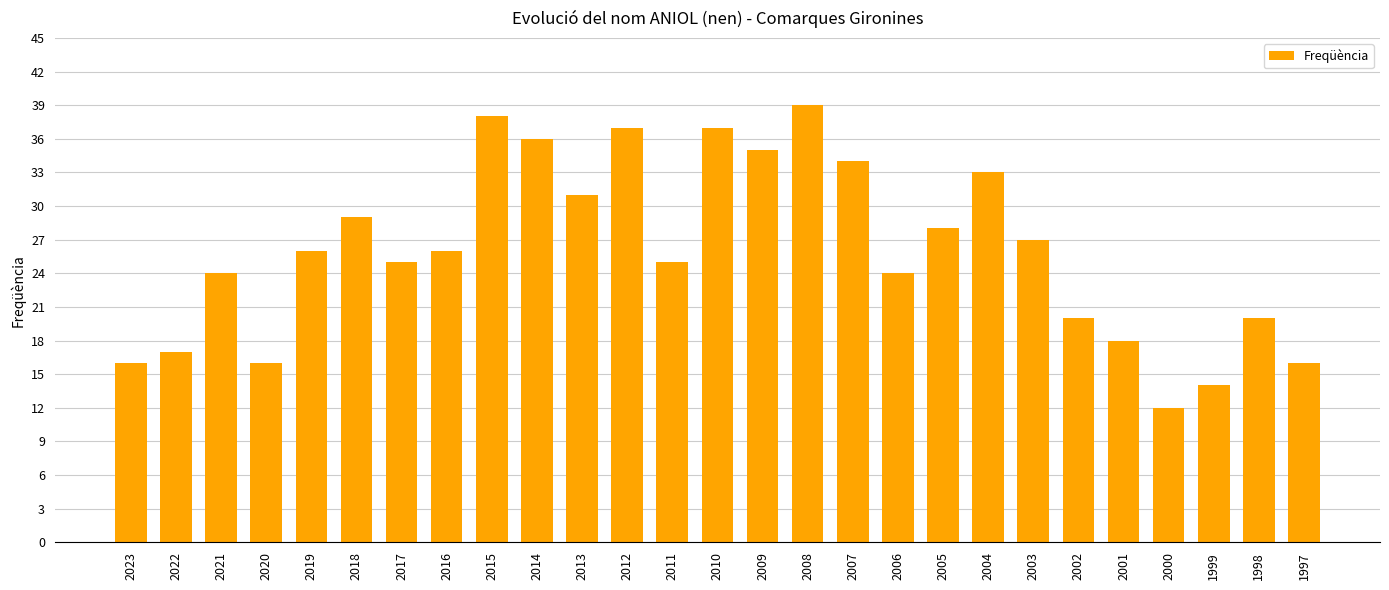

Reading left to right, what are all the values shown in this chart?

2023=16	2022=17	2021=24	2020=16	2019=26	2018=29	2017=25	2016=26	2015=38	2014=36	2013=31	2012=37	2011=25	2010=37	2009=35	2008=39	2007=34	2006=24	2005=28	2004=33	2003=27	2002=20	2001=18	2000=12	1999=14	1998=20	1997=16